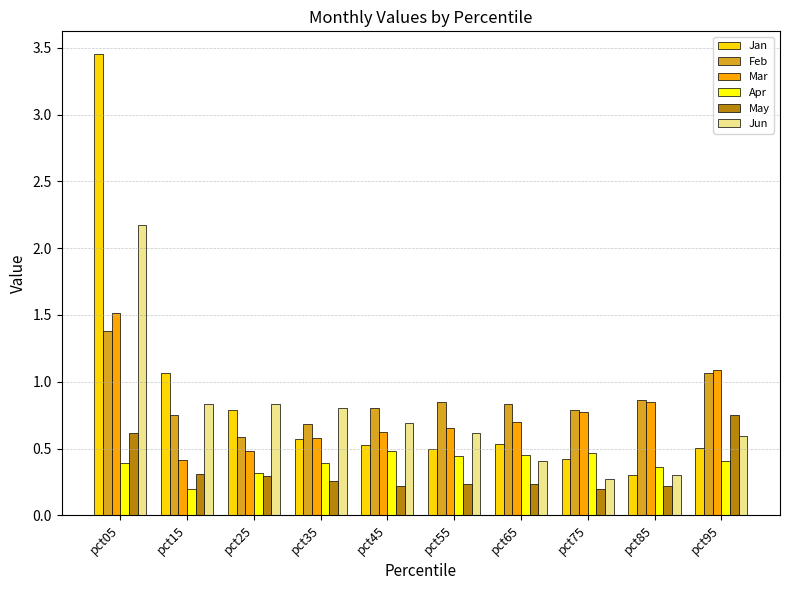

The Mar series shows 1.1 at pct95. True or false?

True